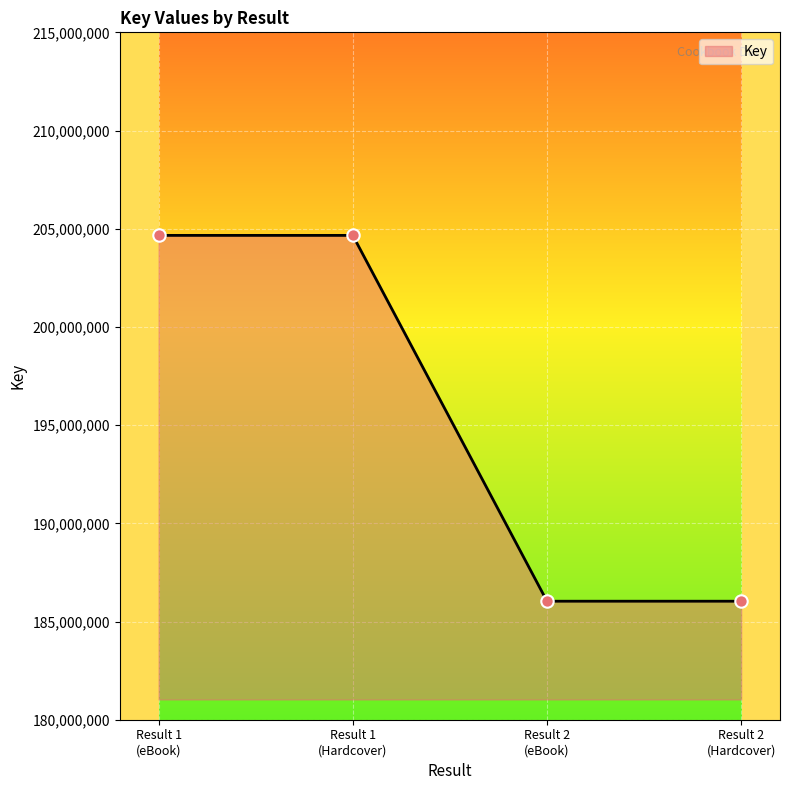

What is the maximum value shown in the chart?

204661212